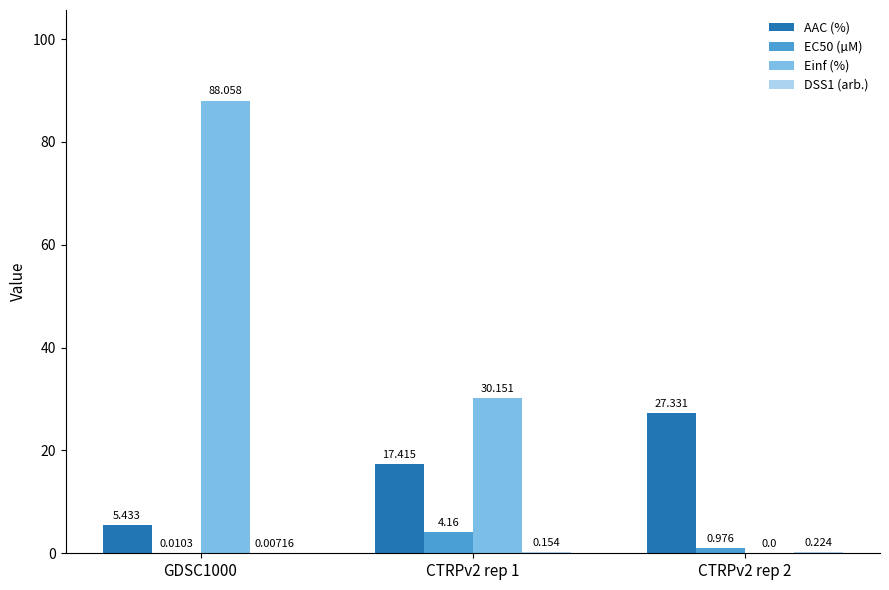

Is the value of Einf (%) at CTRPv2 rep 2 greater than the value of AAC (%) at CTRPv2 rep 1?

No